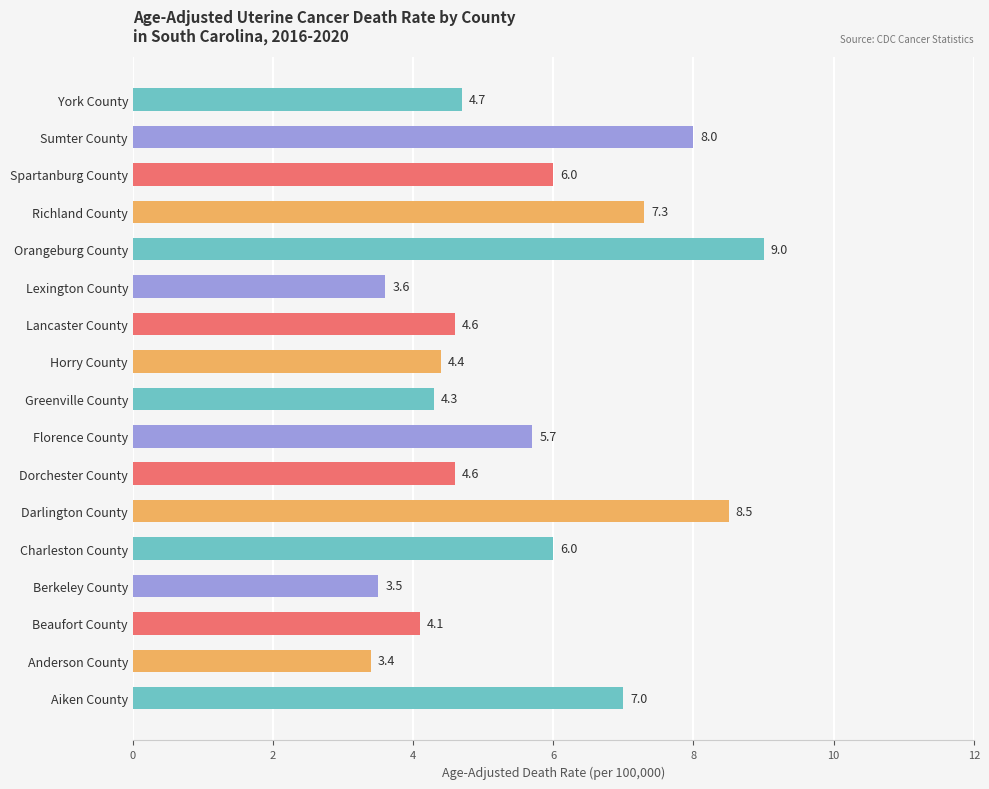

What is the label of the 2nd bar from the bottom?

Anderson County